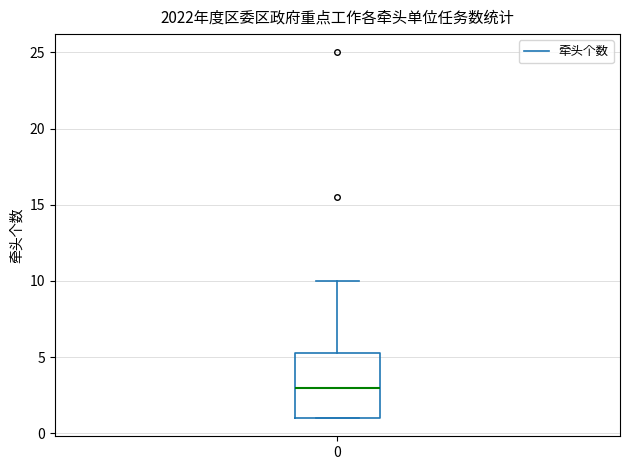

Transcribe this box plot: give where the median line is, the range the box spans, and where the two whiskers end, as read against the y-axis. The values are not printed on the chart, so give them approximately, as read against the axis.

median 3.0, box 1.0 to 5.5, whiskers 1.0 to 10.0